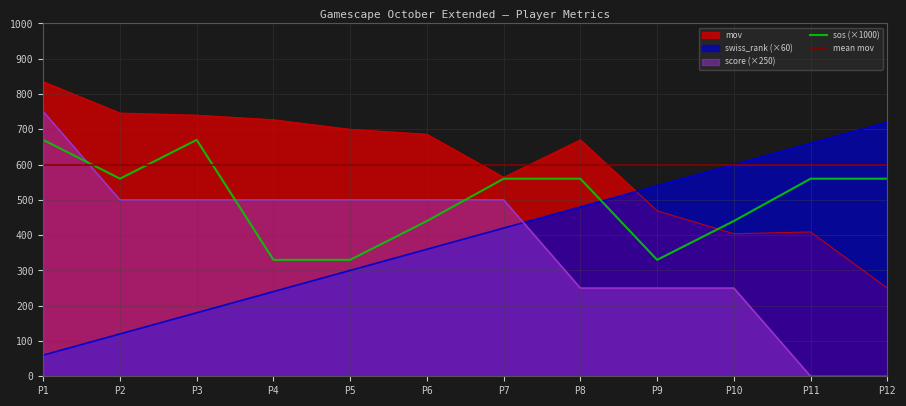

True or false: mov and score intersect in this chart.

False